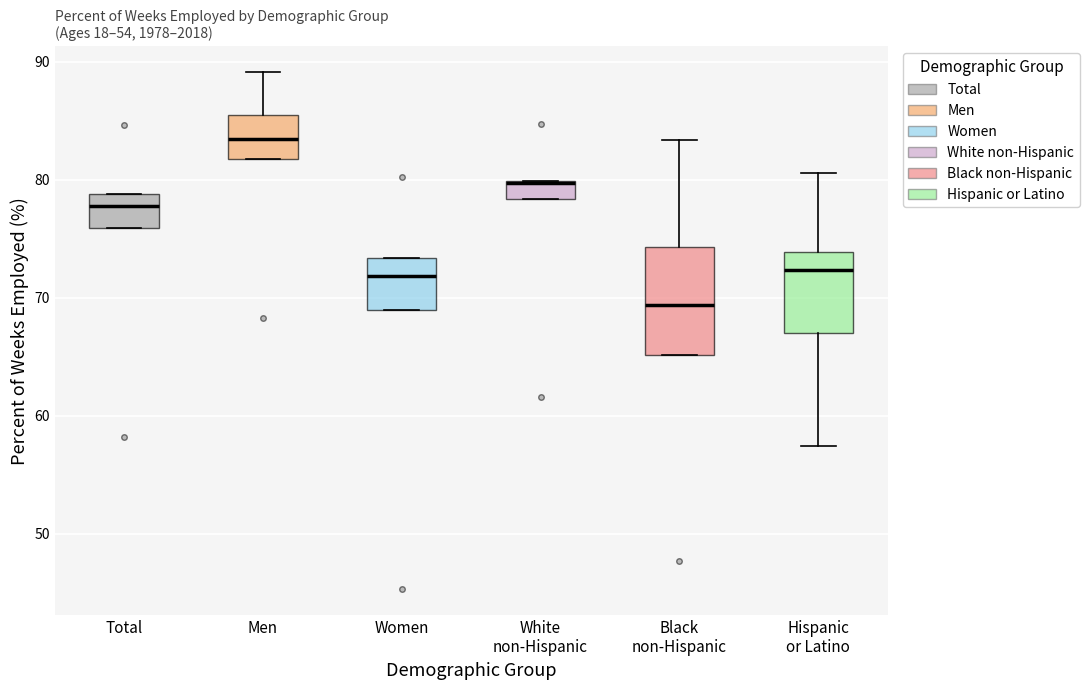

Reading left to right, read every box against the y-axis: the position of its median line, the range the box covers, and the ends of its whiskers. The values are not printed on the chart, so give them approximately, as read against the axis.

Total: median 78, box 76 to 79, whiskers 76 to 79
Men: median 83, box 82 to 85, whiskers 82 to 89
Women: median 72, box 69 to 73, whiskers 69 to 73
White non-Hispanic: median 80 (drawn on the box's upper edge), box 78 to 80, whiskers 78 to 80
Black non-Hispanic: median 69, box 65 to 74, whiskers 65 to 83
Hispanic or Latino: median 72, box 67 to 74, whiskers 57 to 81